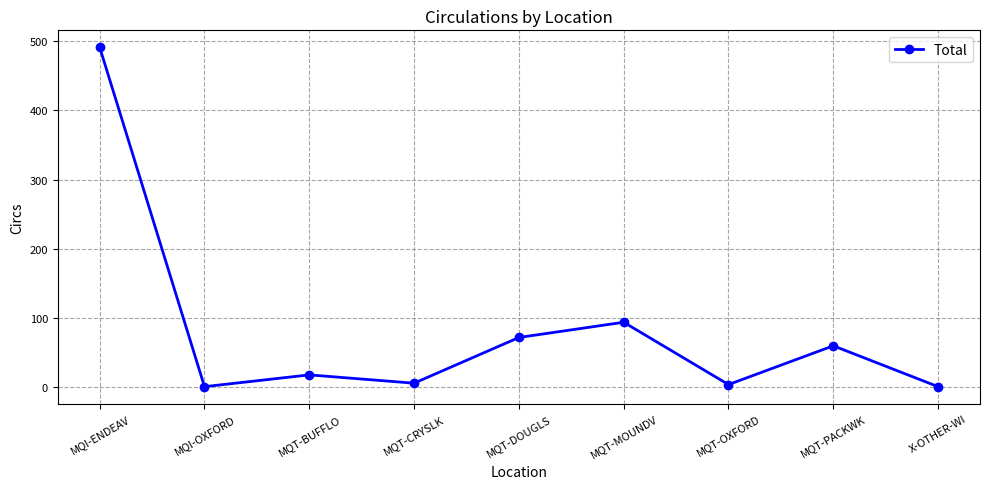

At which category does the data reach its first local peak?

MQT-BUFFLO